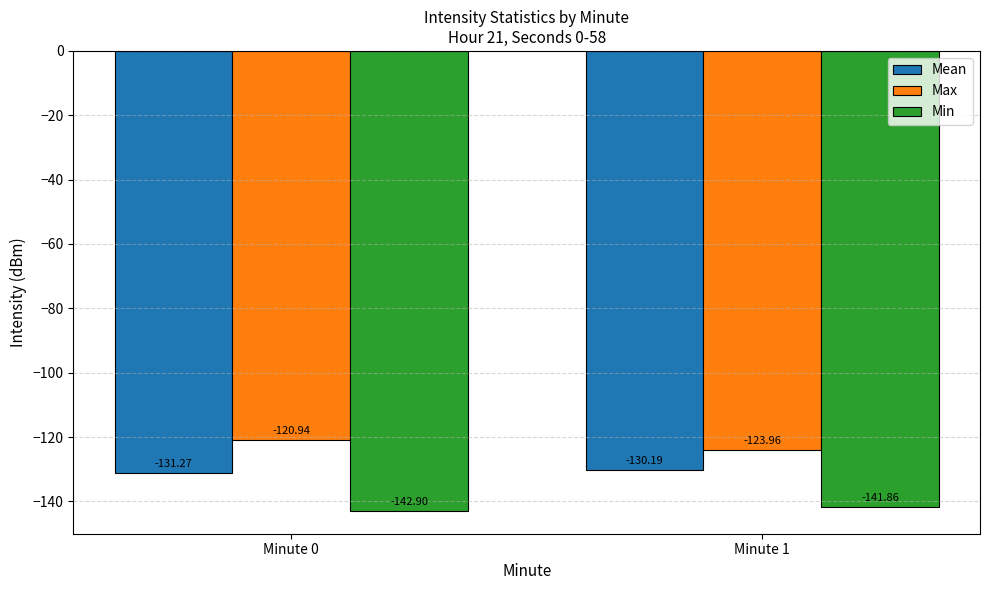

At which label does Mean reach its minimum?

Minute 0